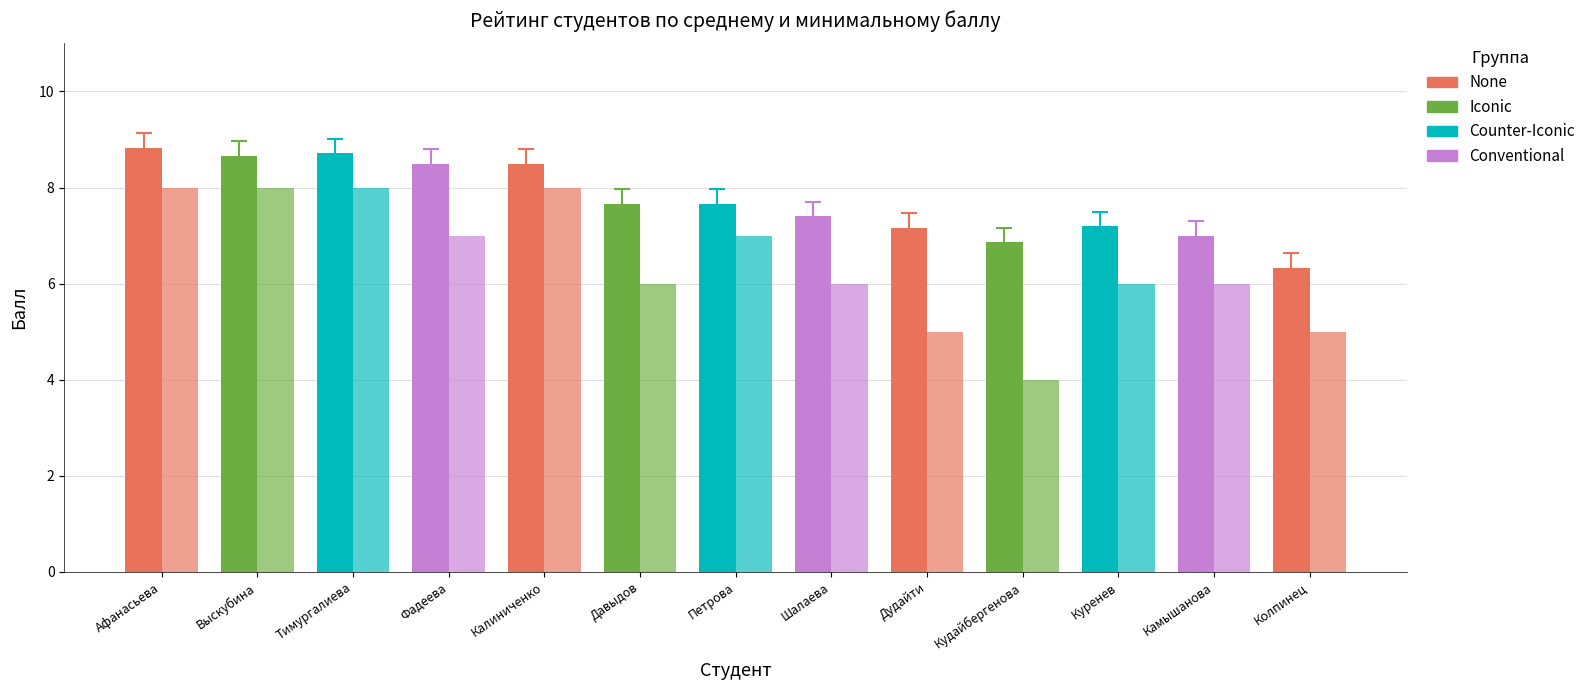

What position from the right is Кудайбергенова?

4